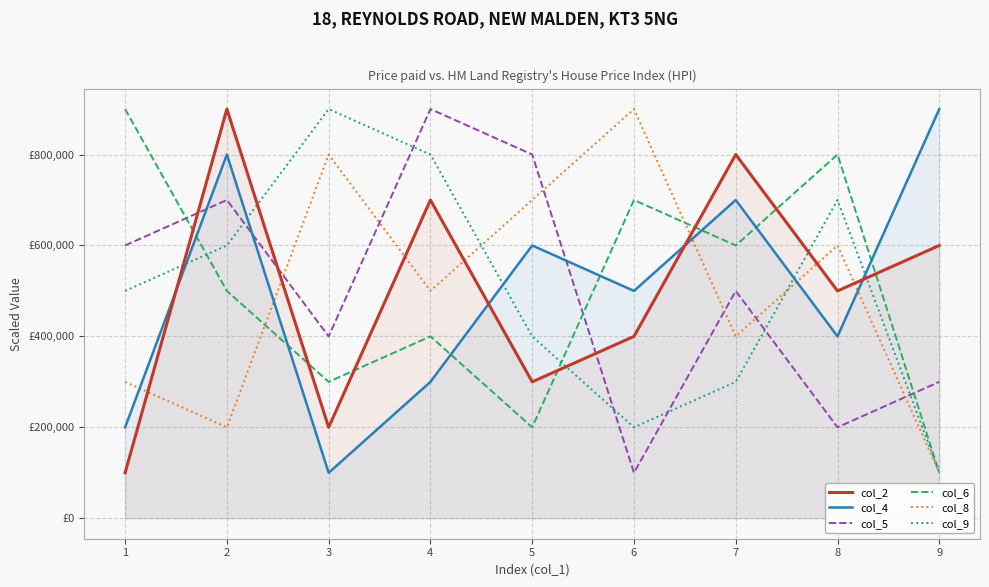

What is the minimum value shown in the chart?

100000